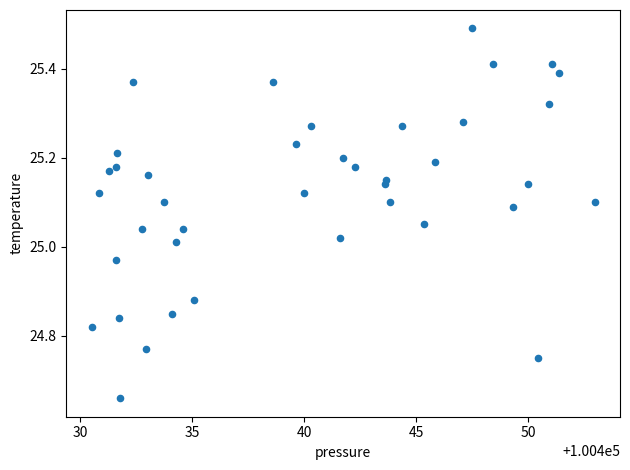

What is the range of X values (max minus min)?

22.4